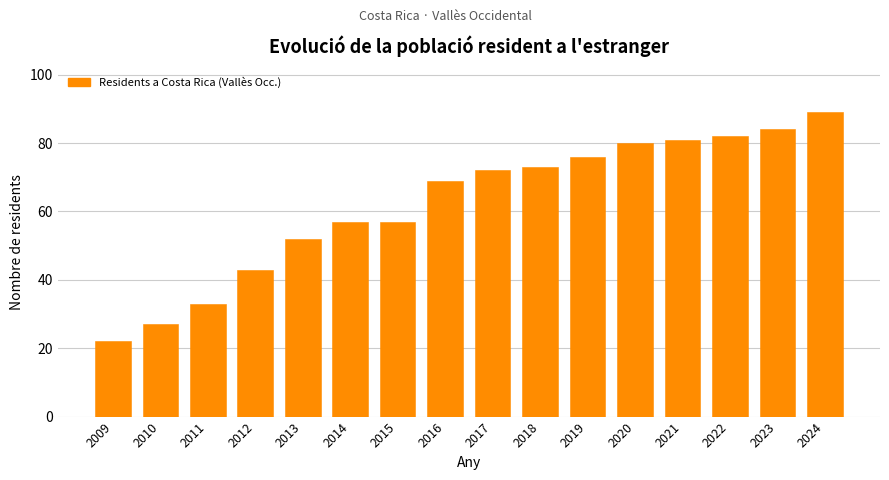

Reading left to right, extract all data points from this chart.

2009=22	2010=27	2011=33	2012=43	2013=52	2014=57	2015=57	2016=69	2017=72	2018=73	2019=76	2020=80	2021=81	2022=82	2023=84	2024=89